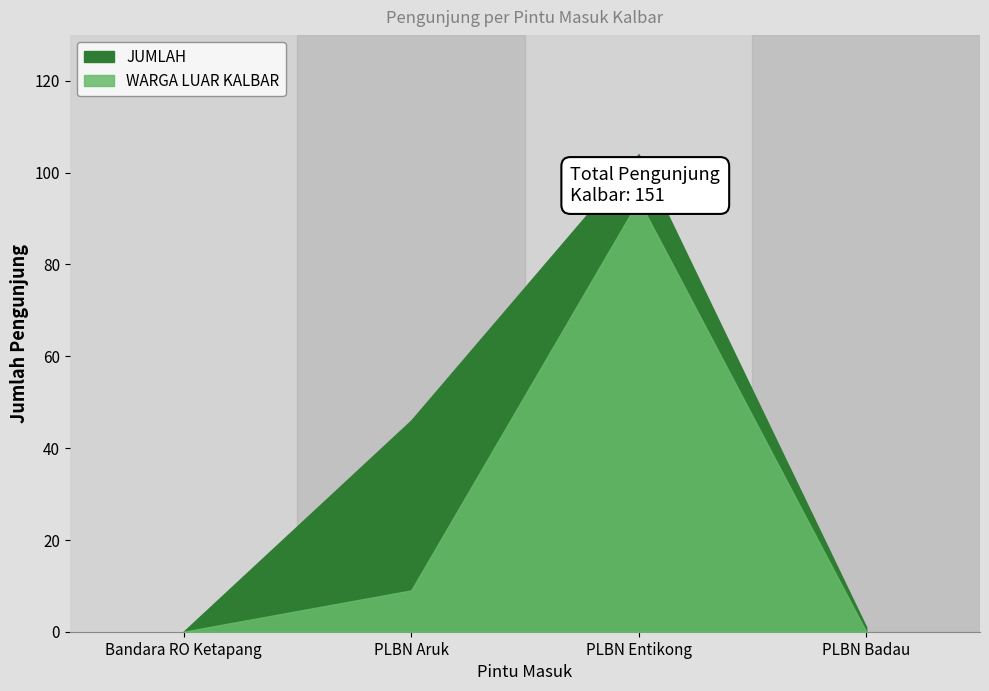

True or false: JUMLAH and WARGA LUAR KALBAR intersect in this chart.

False